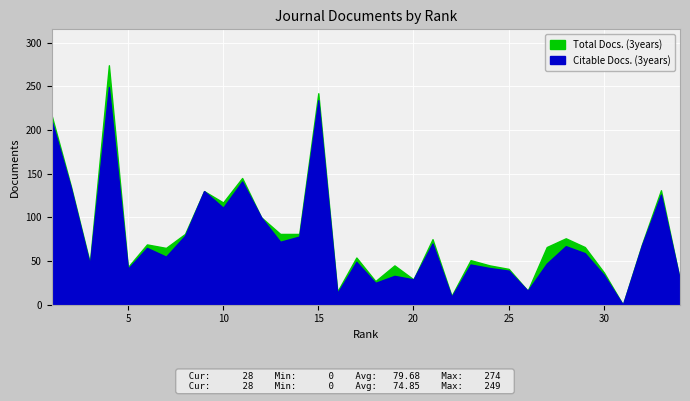

Which series has the widest spread of values?

Total Docs. (3years)